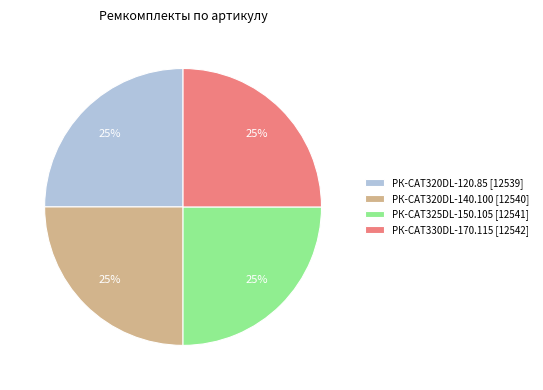

Is it true that РК-CAT320DL-120.85 [12539] is 25% of the pie?

True